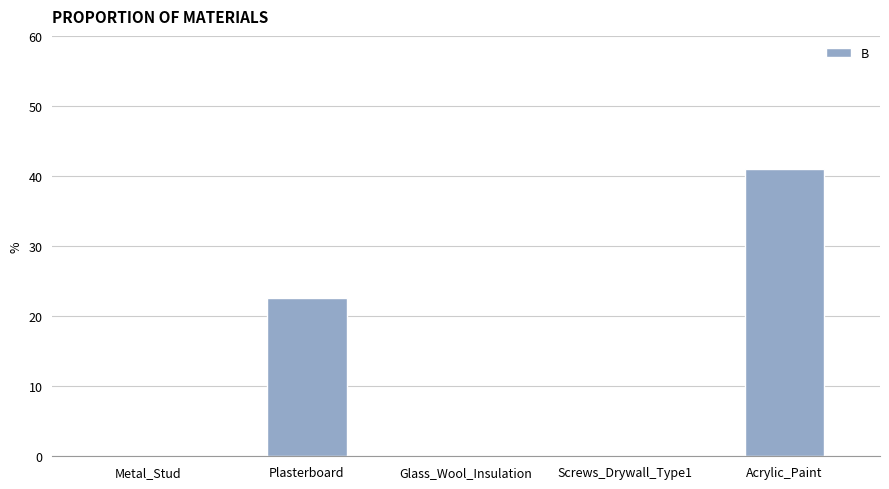

Which label corresponds to the largest value in the chart?

Acrylic_Paint